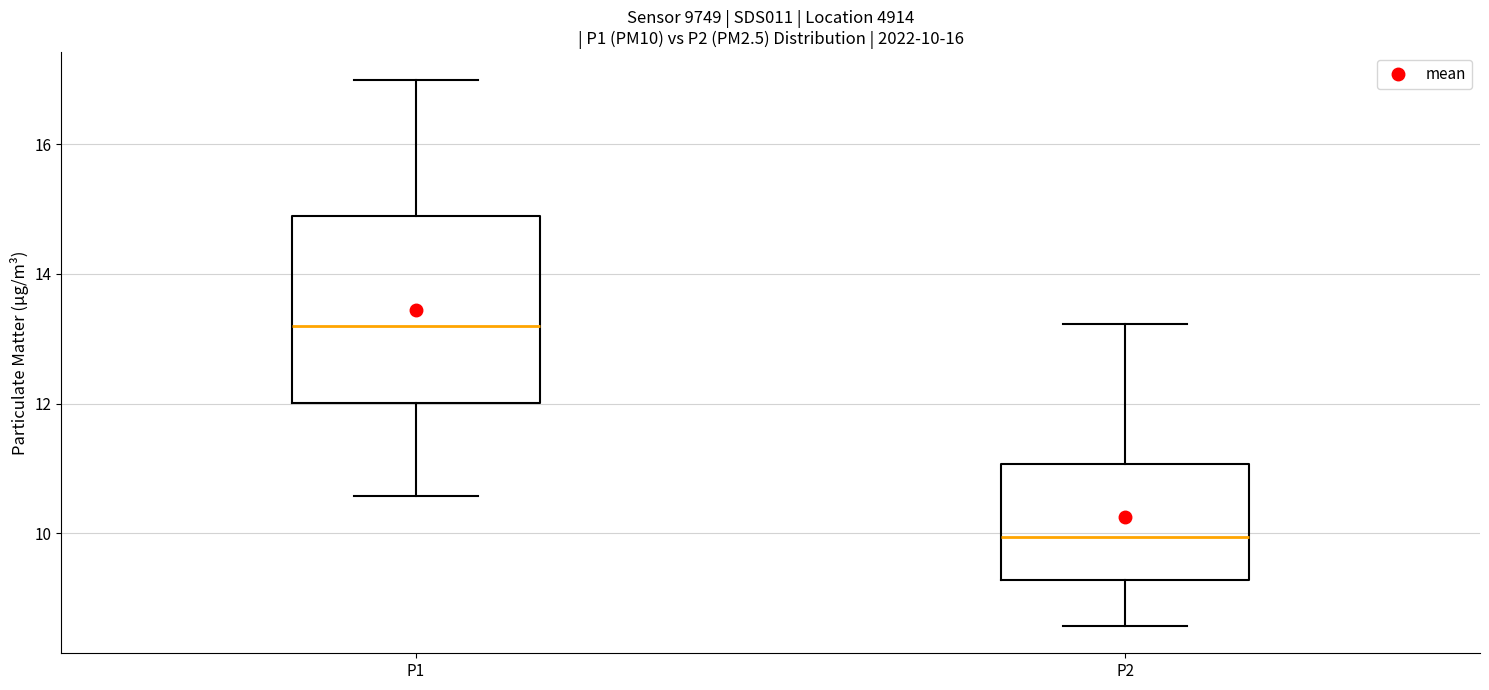

Which box has the highest median line?

P1